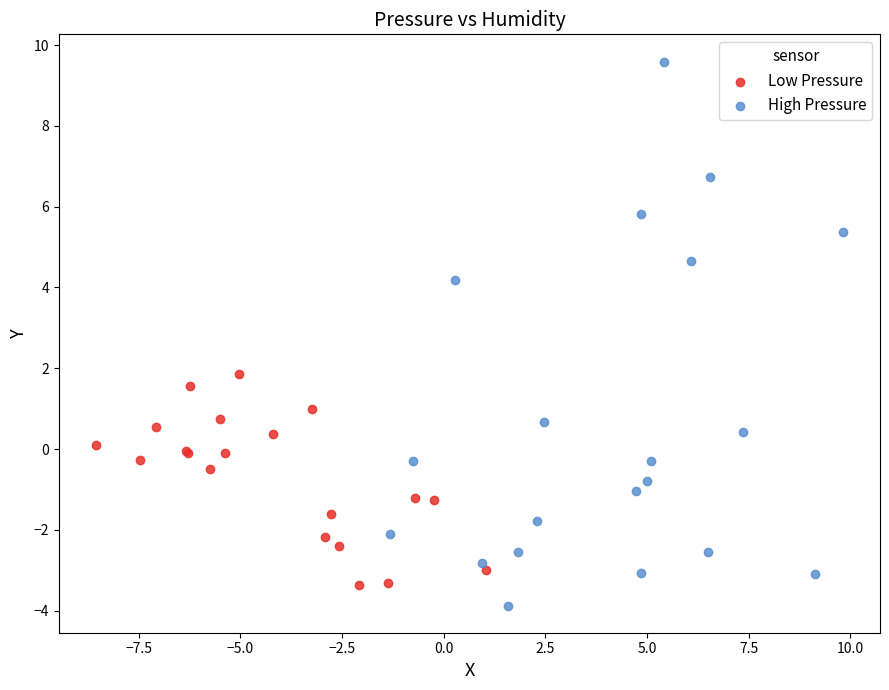

Which series reaches the maximum Y coordinate?

High Pressure